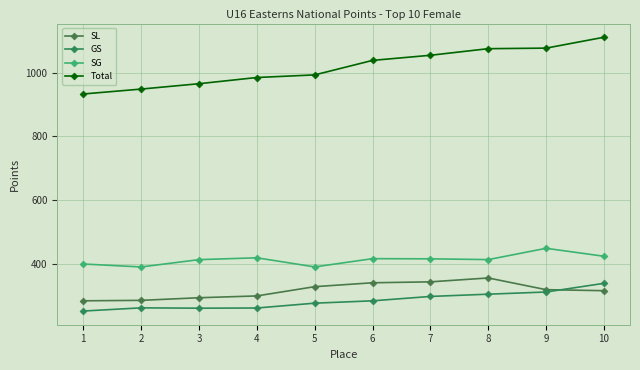

What is the value of the SG point at the 6th from the left?

415.8